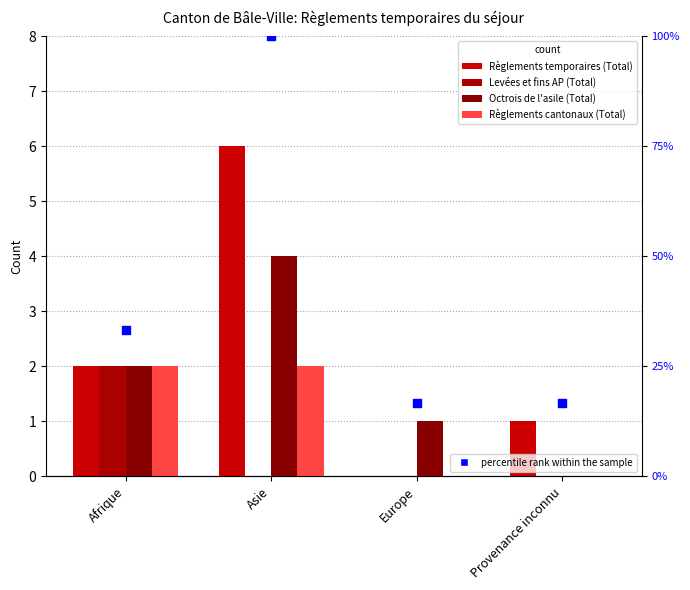

What are all the series names shown in the legend?

Règlements temporaires (Total), Levées et fins AP (Total), Octrois de l'asile (Total), Règlements cantonaux (Total), percentile rank within the sample